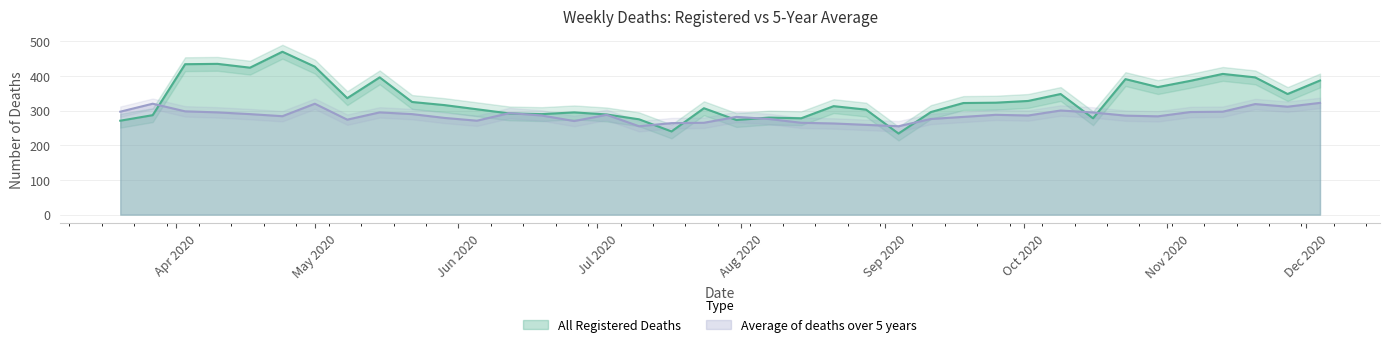

The value of Average of deaths over 5 years at 2020-12-04 is 322.4. True or false?

True